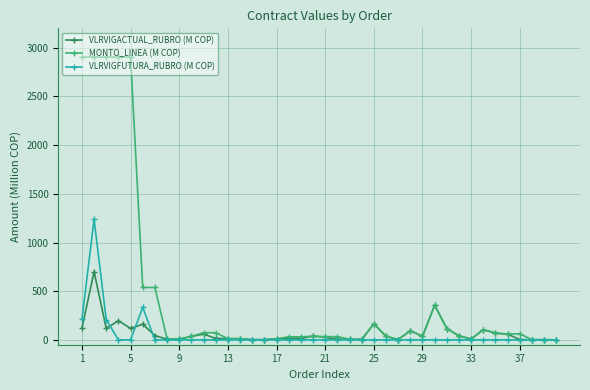

List the series in order of their peak value, lowest first.

VLRVIGACTUAL_RUBRO (M COP), VLRVIGFUTURA_RUBRO (M COP), MONTO_LINEA (M COP)